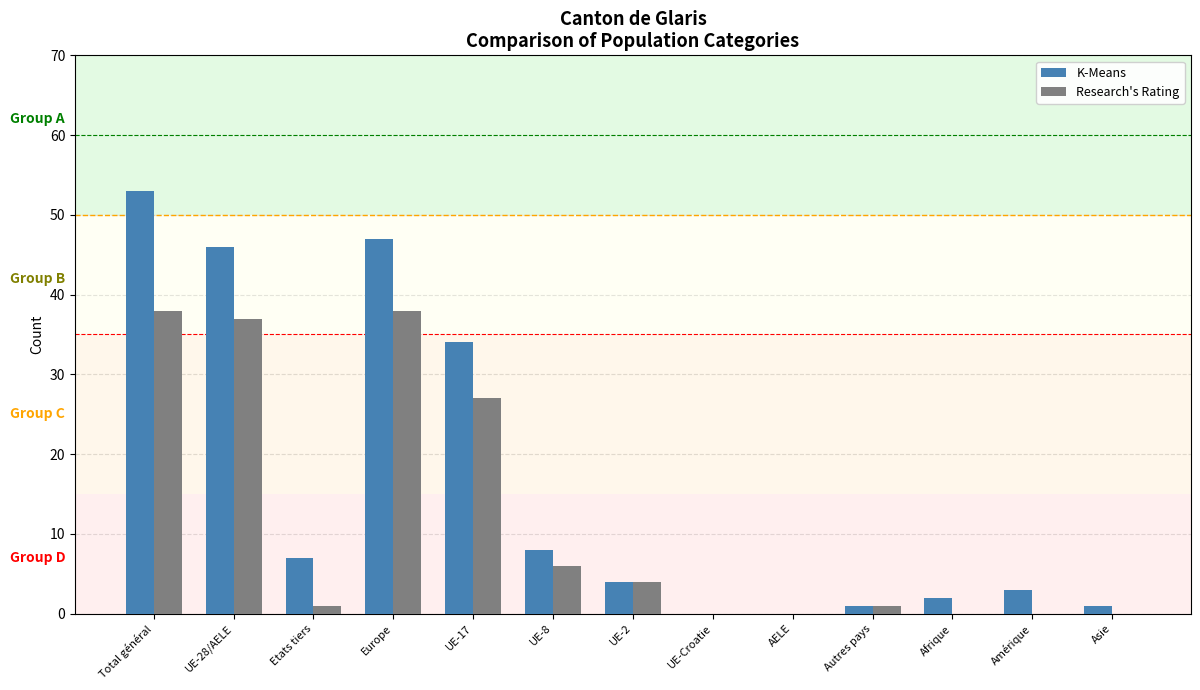

How many groups of bars are there?

13